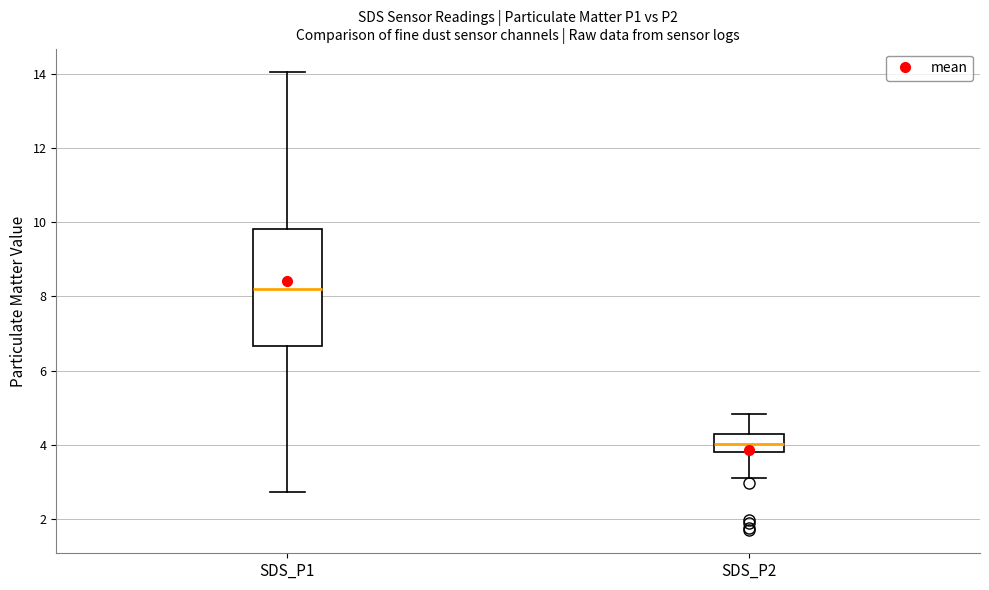

Where is the upper edge of the box for SDS_P1 on the y-axis? The values are not printed on the chart, so give them approximately, as read against the axis.

9.8